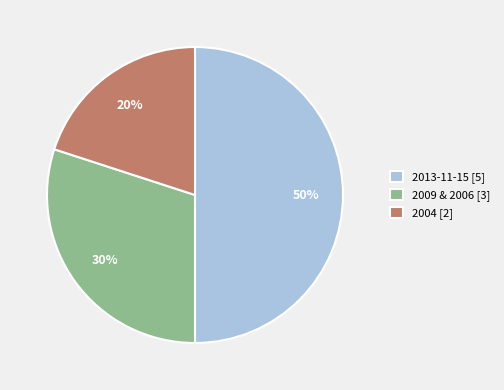

Which category has the biggest portion of the pie?

2013-11-15 [5]